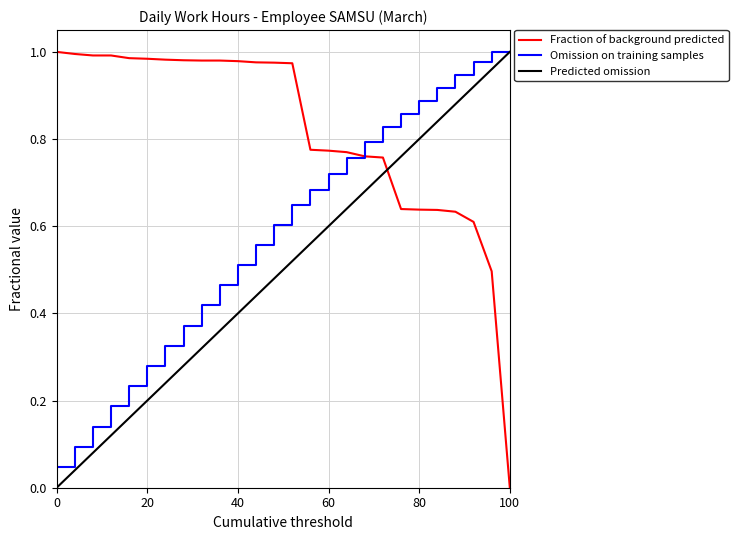

After their last crossing, which series has the higher values: Fraction of background predicted or Predicted omission?

Predicted omission